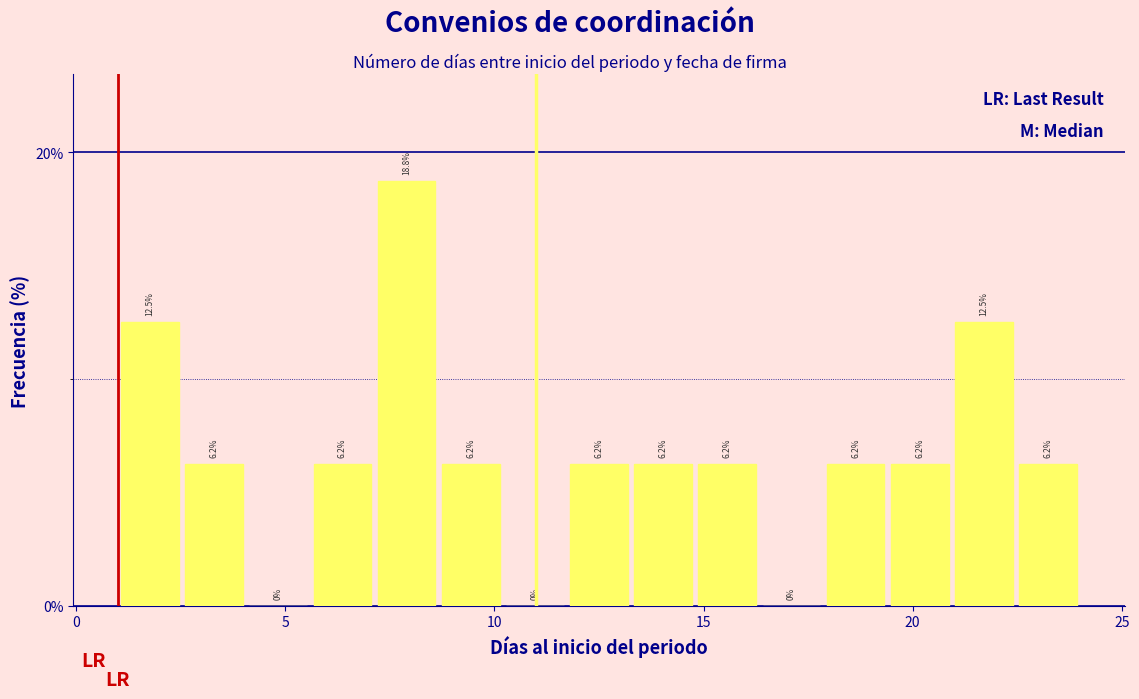

Read against the x-axis, roughly where is the centre of the tallest bar?

8.0